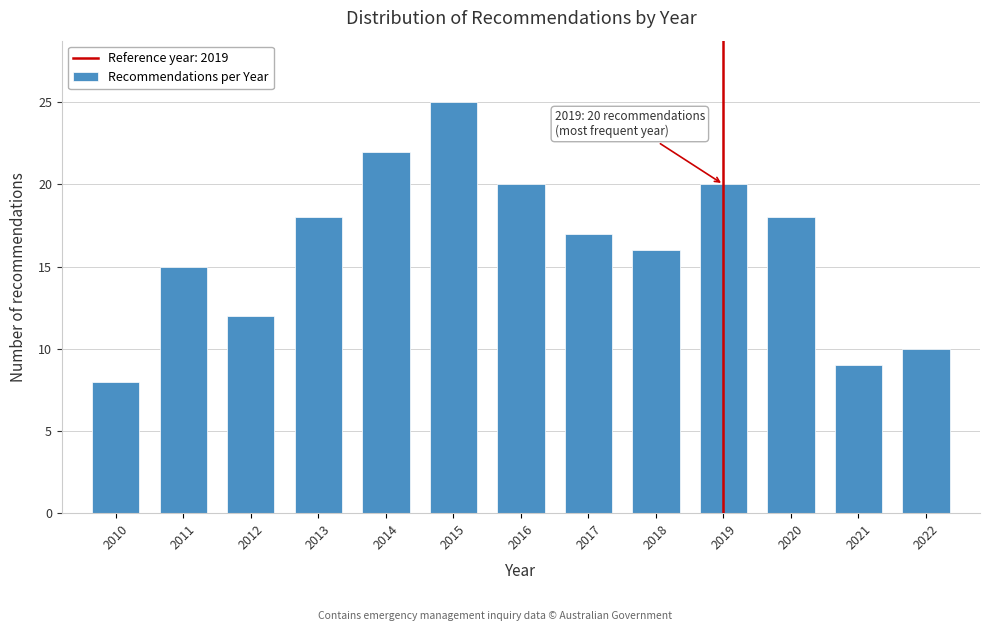

Reading left to right, list all the values displayed in this chart.

8	15	12	18	22	25	20	17	16	20	18	9	10